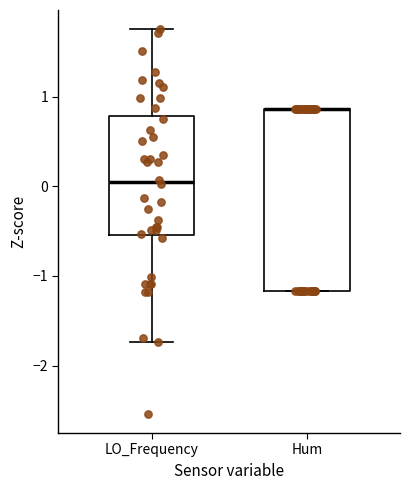

Reading left to right, transcribe this box plot: for each box, give where its median line is, the range the box spans, and where its two whiskers end, as read against the y-axis. The values are not printed on the chart, so give them approximately, as read against the axis.

LO_Frequency: median 0.0, box -0.5 to 0.8, whiskers -1.7 to 1.7
Hum: median 0.9 (drawn on the box's upper edge), box -1.2 to 0.9, whiskers -1.2 to 0.9